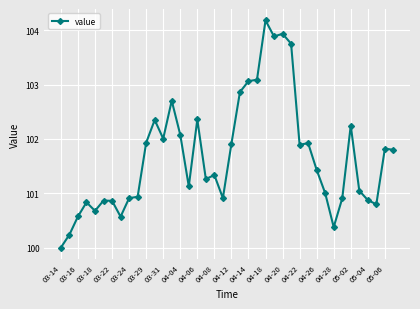

What is the difference between the second highest and minimum values?

3.9